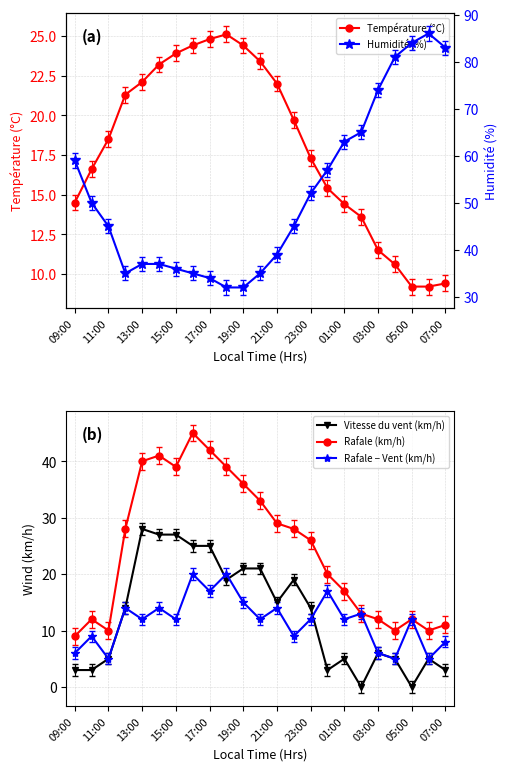

What is the maximum value shown in the chart?

86.0